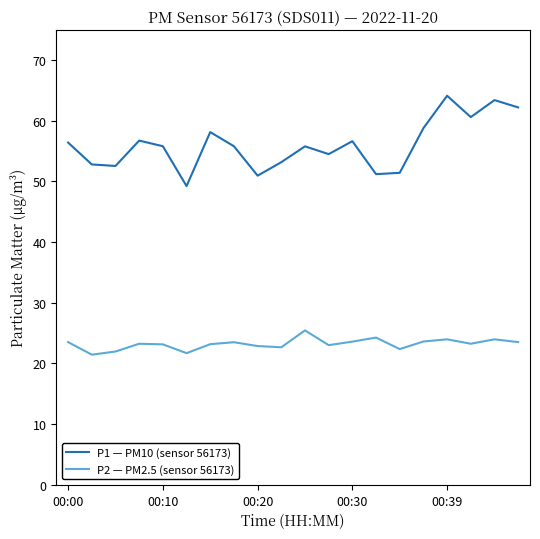

What is the difference between the maximum and minimum values in the P2 — PM2.5 (sensor 56173) series?

4.0